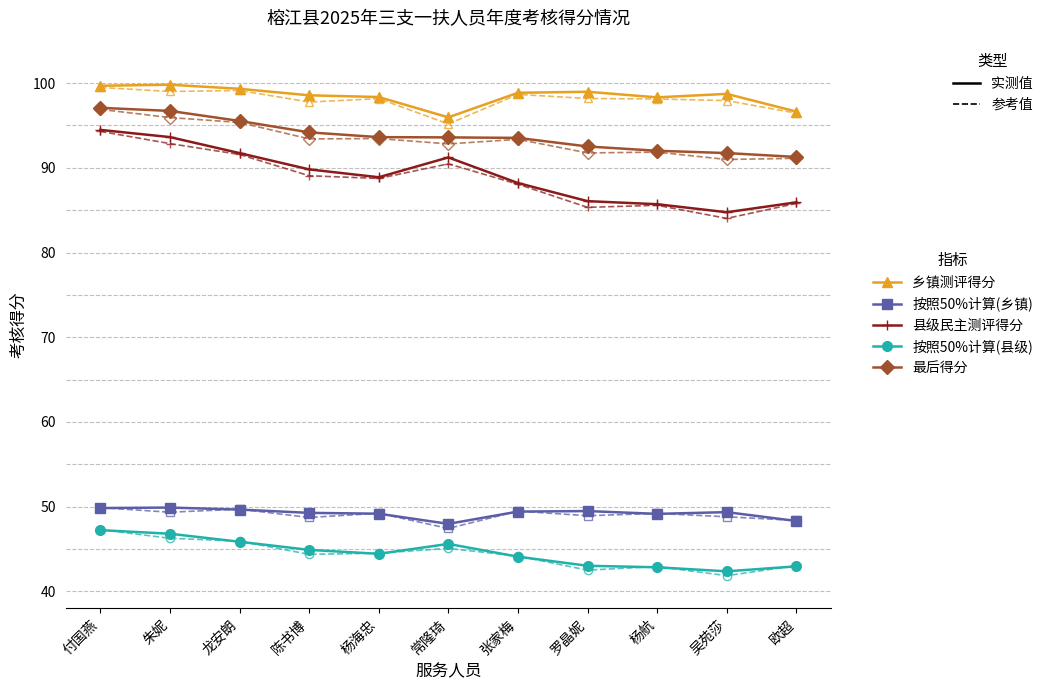

What is the total value across all series at 杨海忠?

748.5